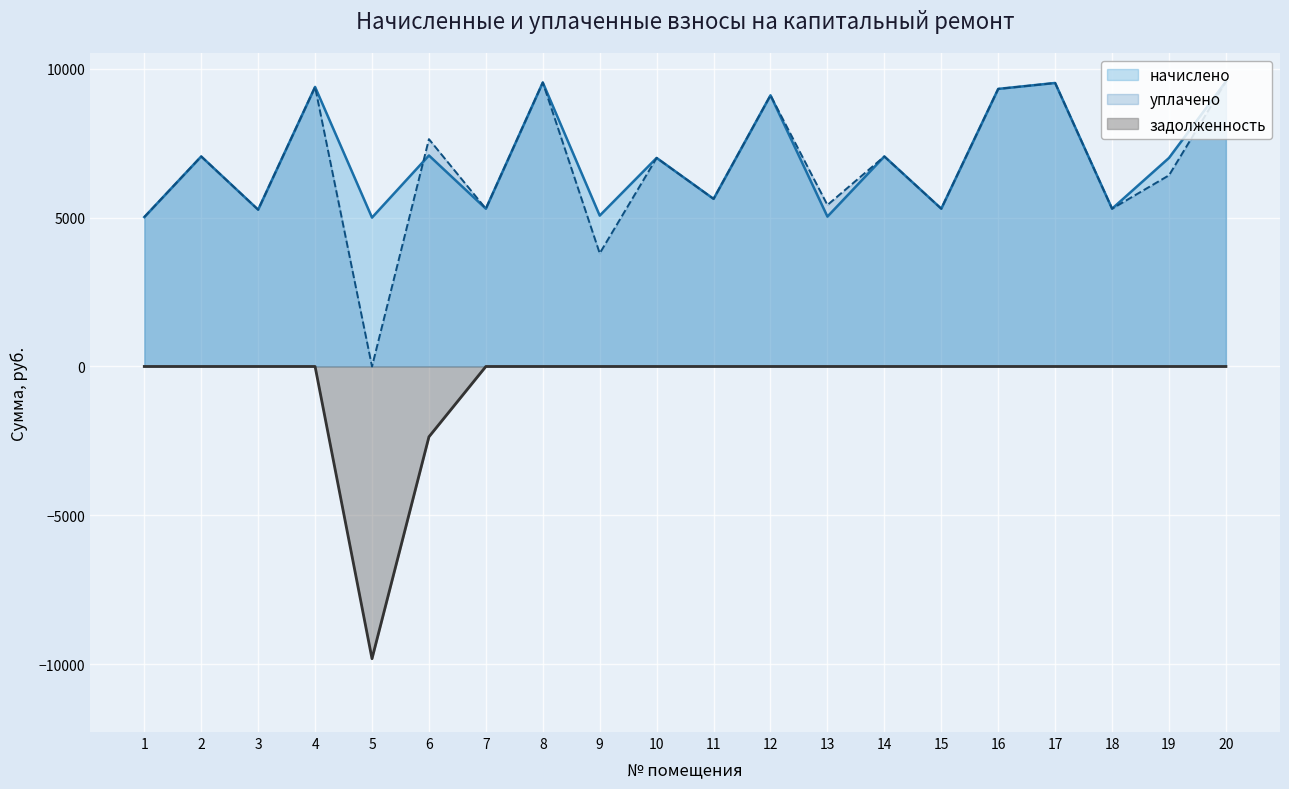

What is the spread (max minus min) of values at 1?

5017.7